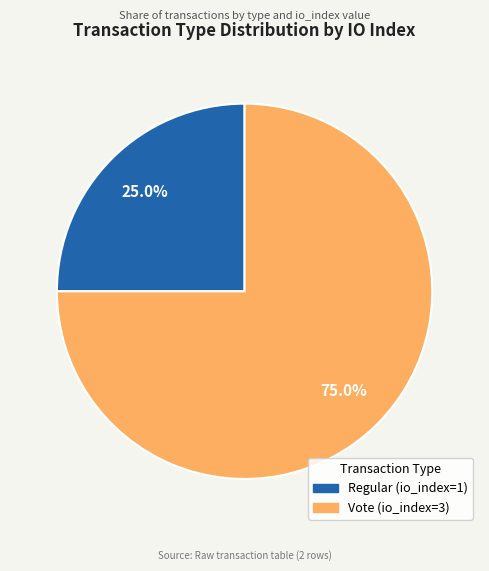

How many segments does this pie chart have?

2